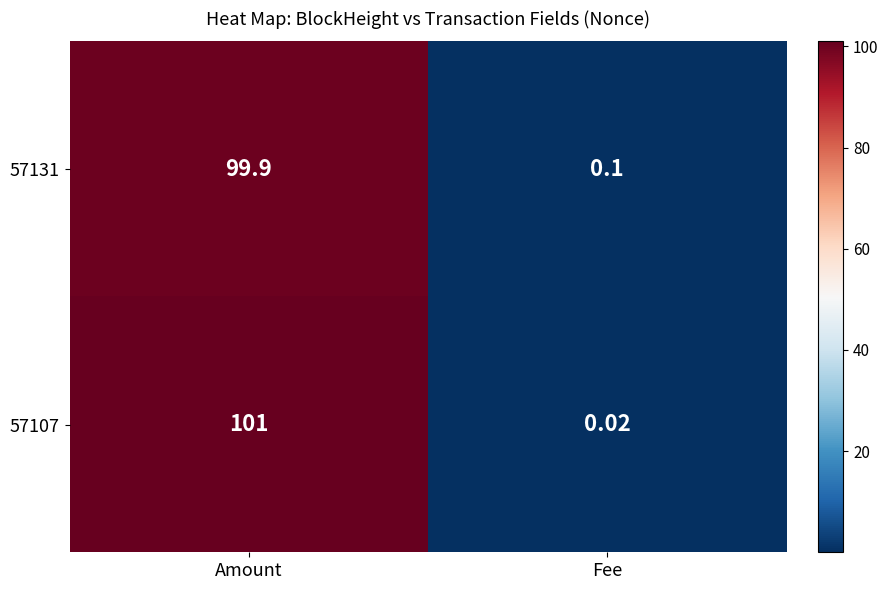

At which label is 57131 closest to 50?

Fee